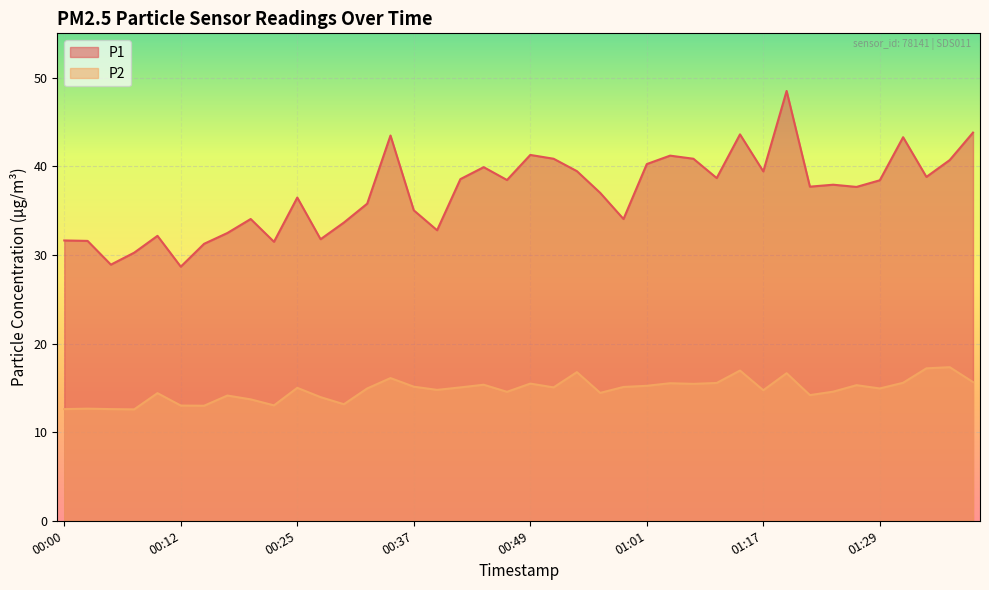

True or false: P1 has a value of 9.1 at 01:34.

False